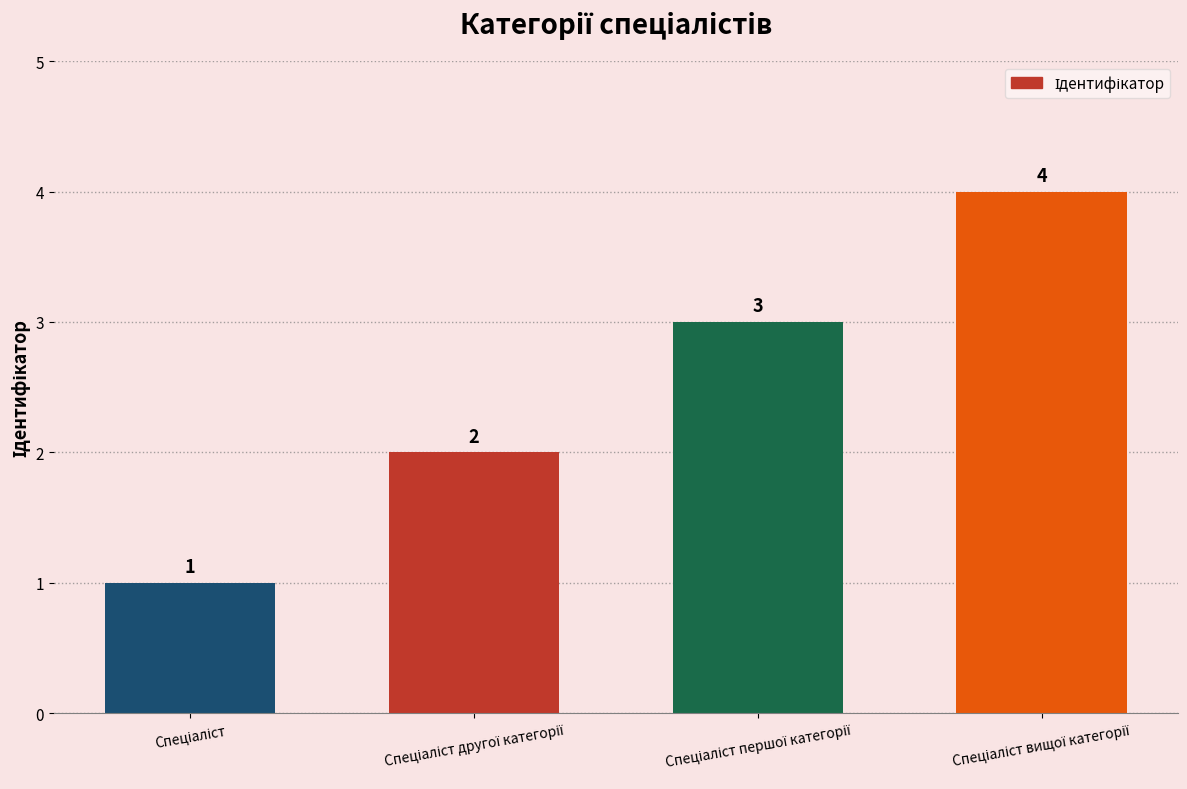

How many values are between 2 and 4?

3